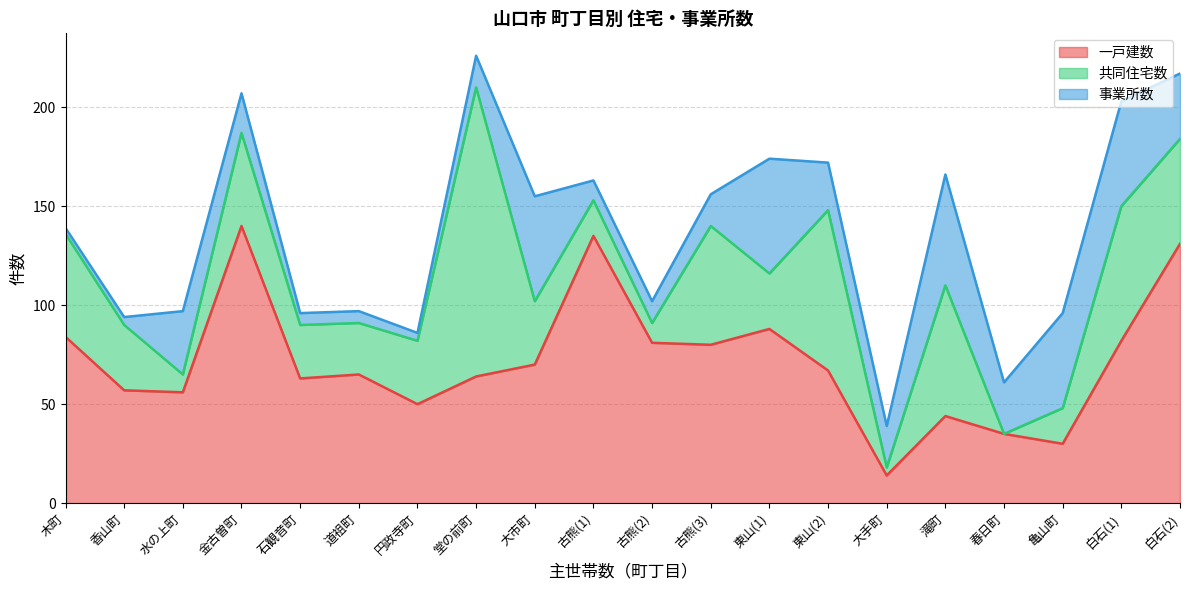

Count the number of data series in this chart.

3